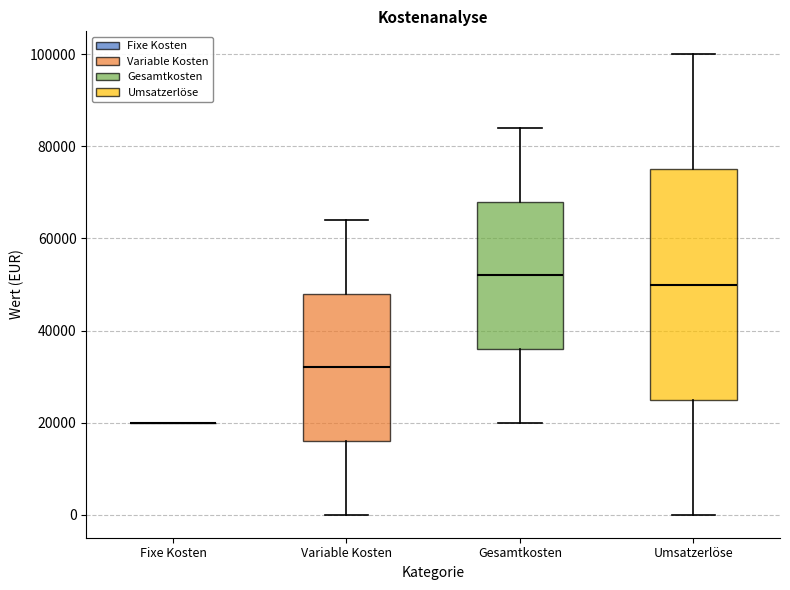

Where is the lower edge of the box for Variable Kosten on the y-axis? The values are not printed on the chart, so give them approximately, as read against the axis.

16000